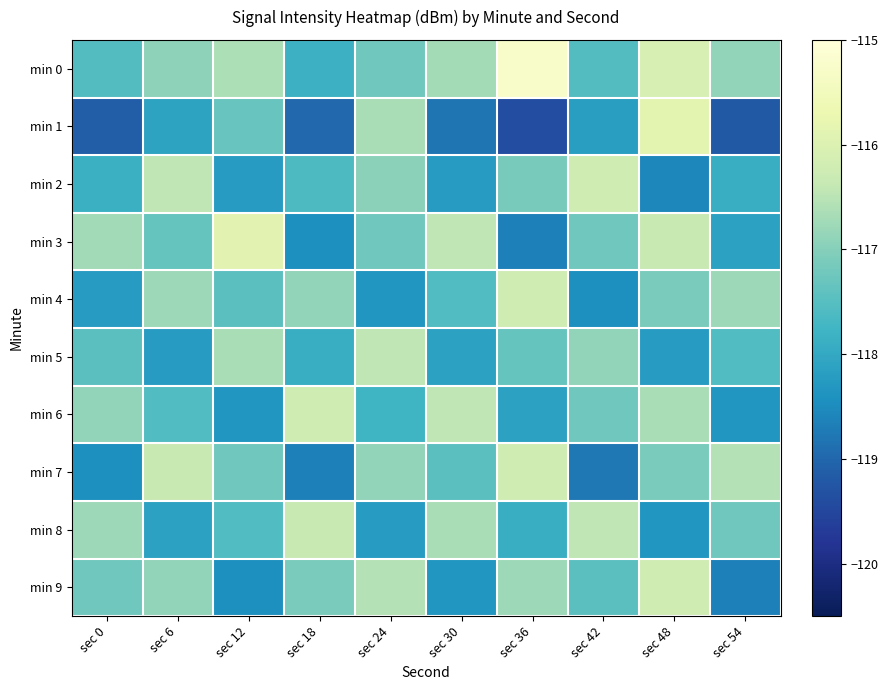

What is the spread (max minus min) of values at sec 18?

2.8